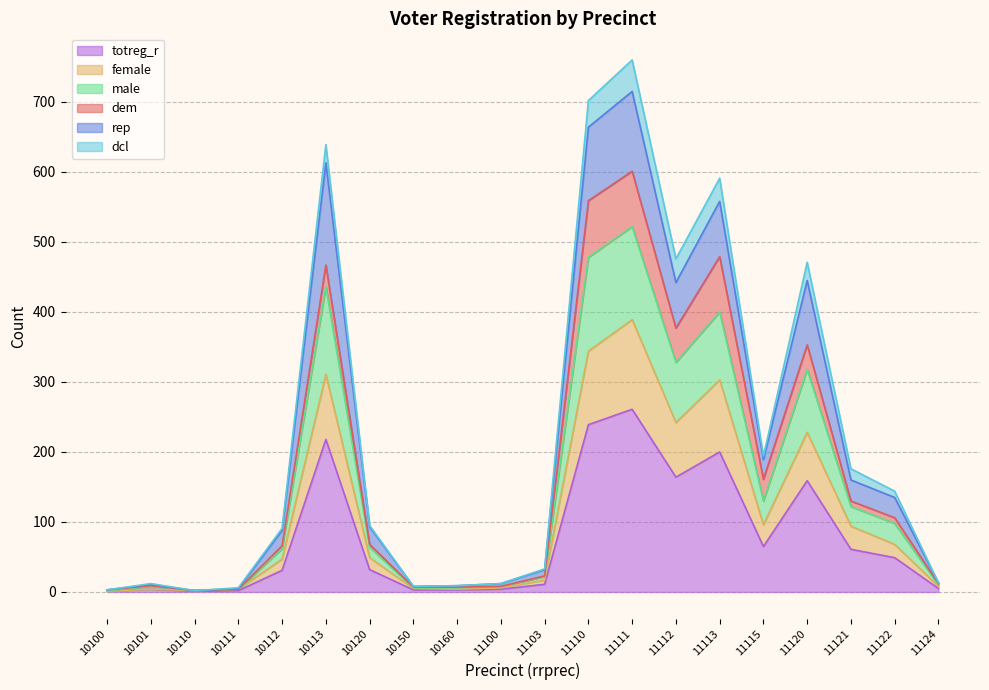

What is the total value across all series at 11113?

591